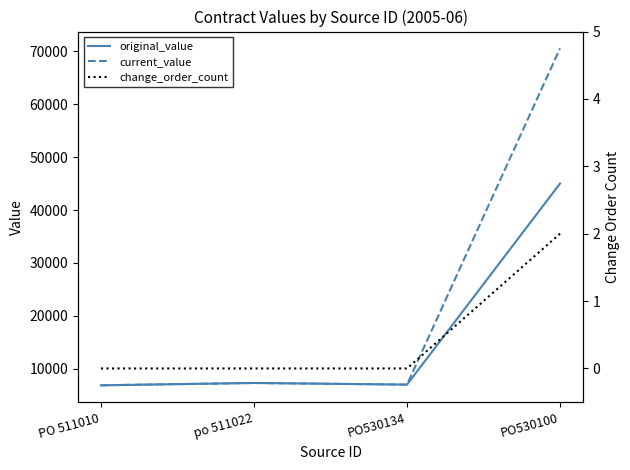

Is the value of current_value at PO530100 greater than the value of change_order_count at PO530100?

Yes